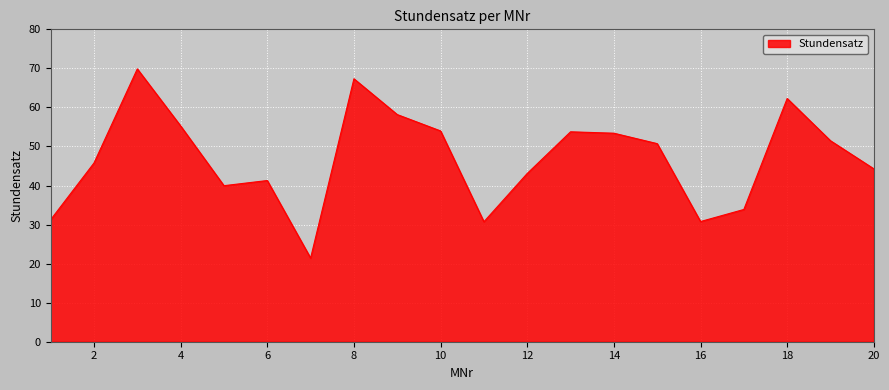

What is the greatest value displayed?

69.9